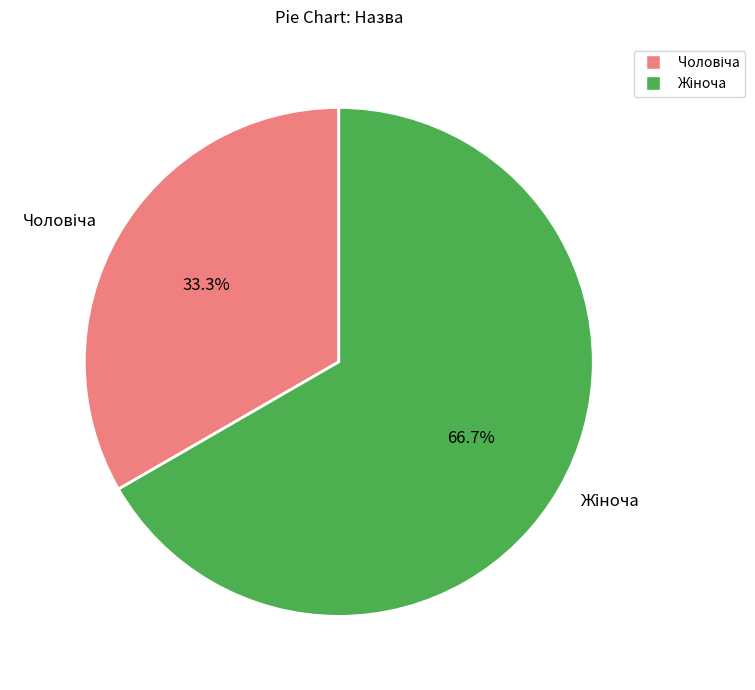

Is there a majority slice in this chart?

Yes